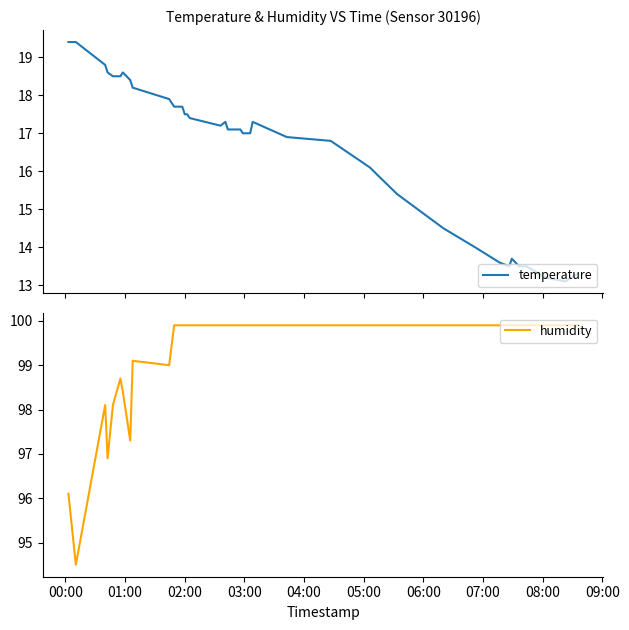

True or false: humidity has more than 2 interior local peaks.

True